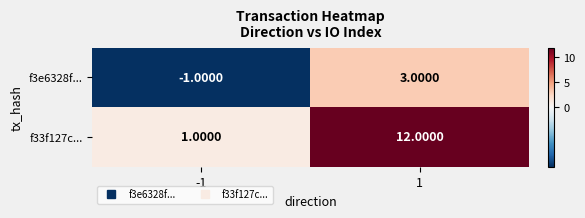

Which series has the largest range (max minus min)?

f33f127c...